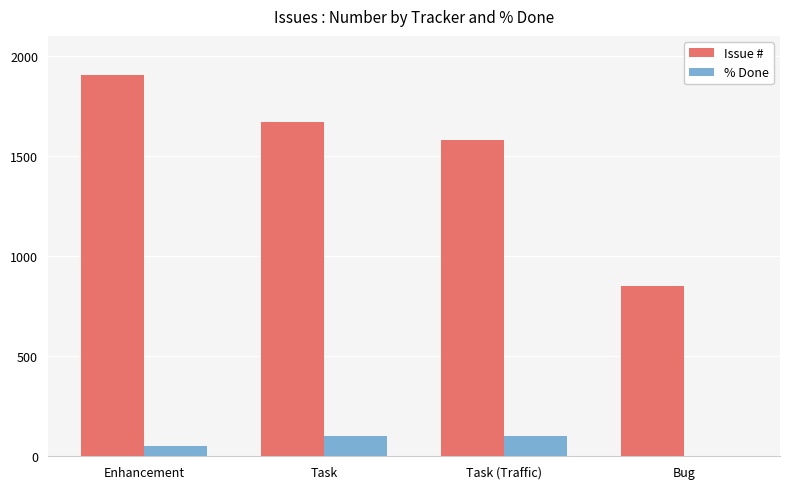

What is the sum of all Issue # values?

6004